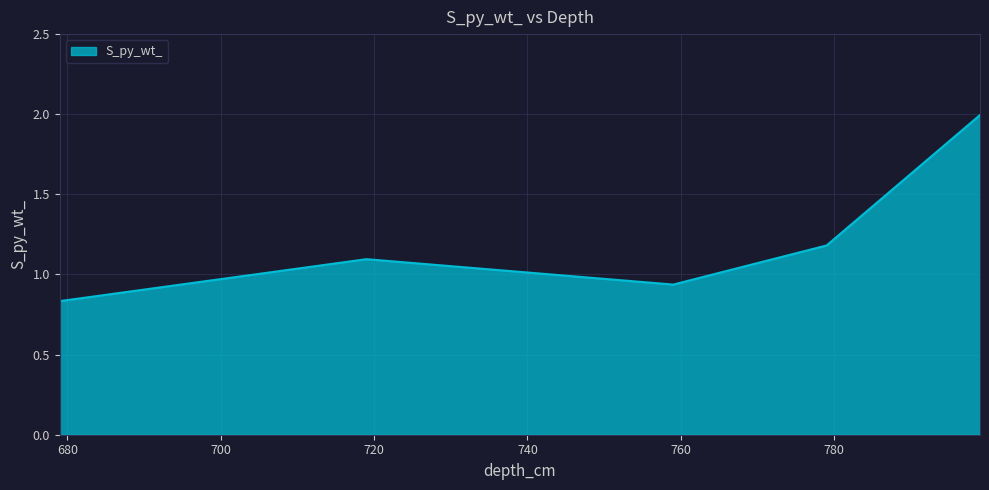

How many interior local valleys (lower than both neighbors) does the data have?

1